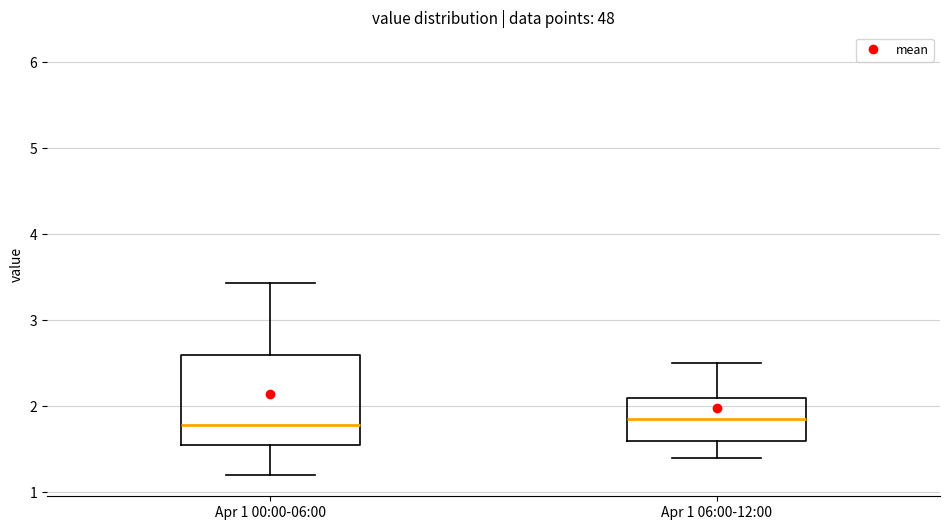

Reading left to right, transcribe this box plot: for each box, give where its median line is, the range the box spans, and where its two whiskers end, as read against the y-axis. The values are not printed on the chart, so give them approximately, as read against the axis.

Apr 1 00:00-06:00: median 1.8, box 1.6 to 2.6, whiskers 1.2 to 3.4
Apr 1 06:00-12:00: median 1.9, box 1.6 to 2.1, whiskers 1.4 to 2.5